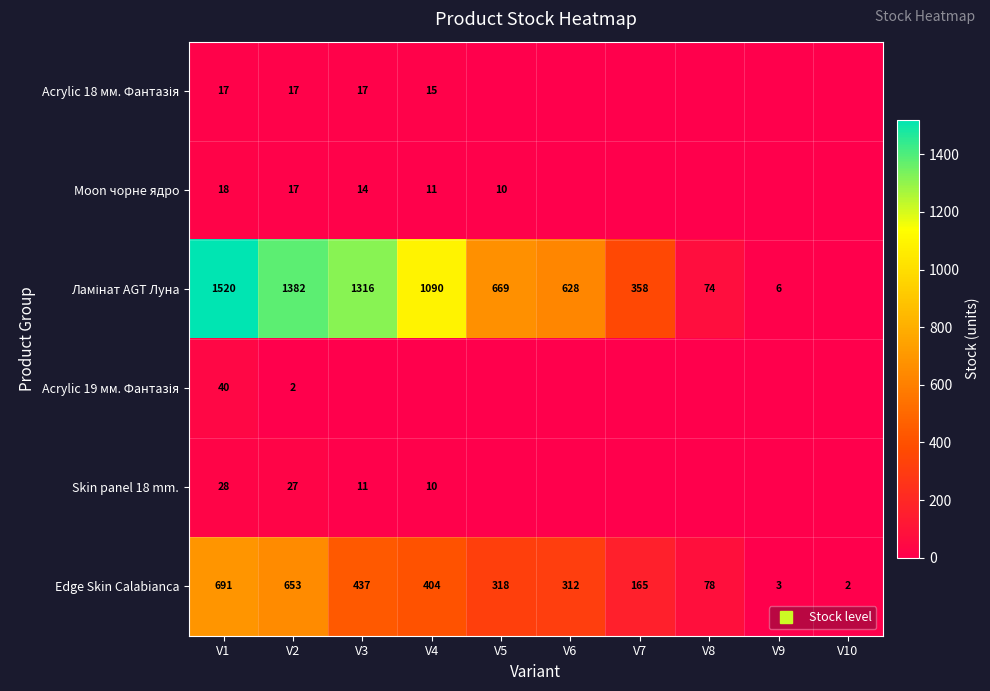

Which series has the largest range (max minus min)?

Ламінат AGT Луна